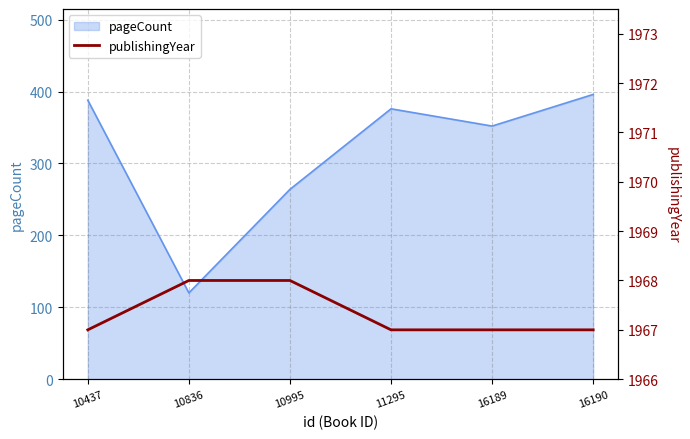

Between 16190 and 11295, which is larger?

16190